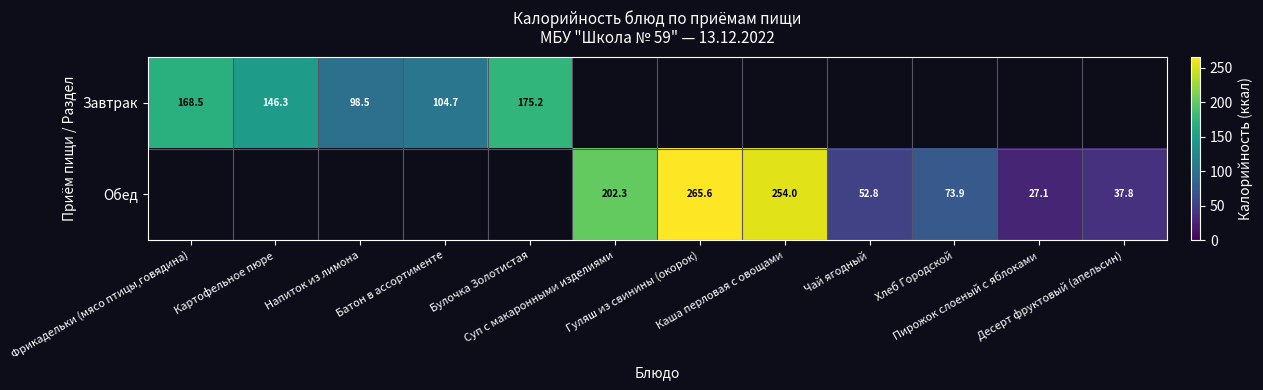

Where is Завтрак nearest to the value 136?

Картофельное пюре